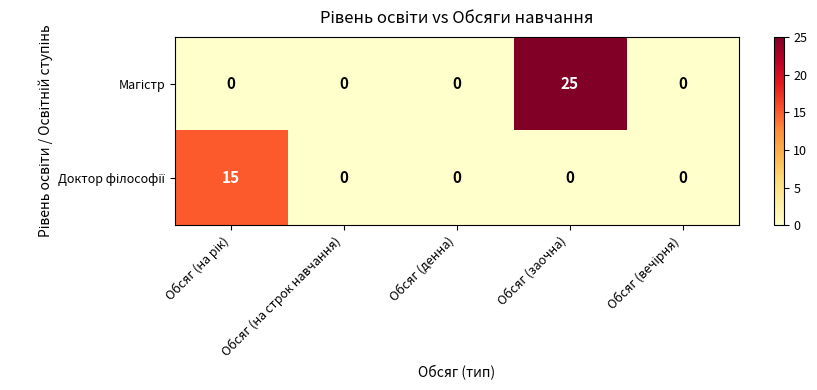

Which label corresponds to the largest value in the chart?

Обсяг (заочна)